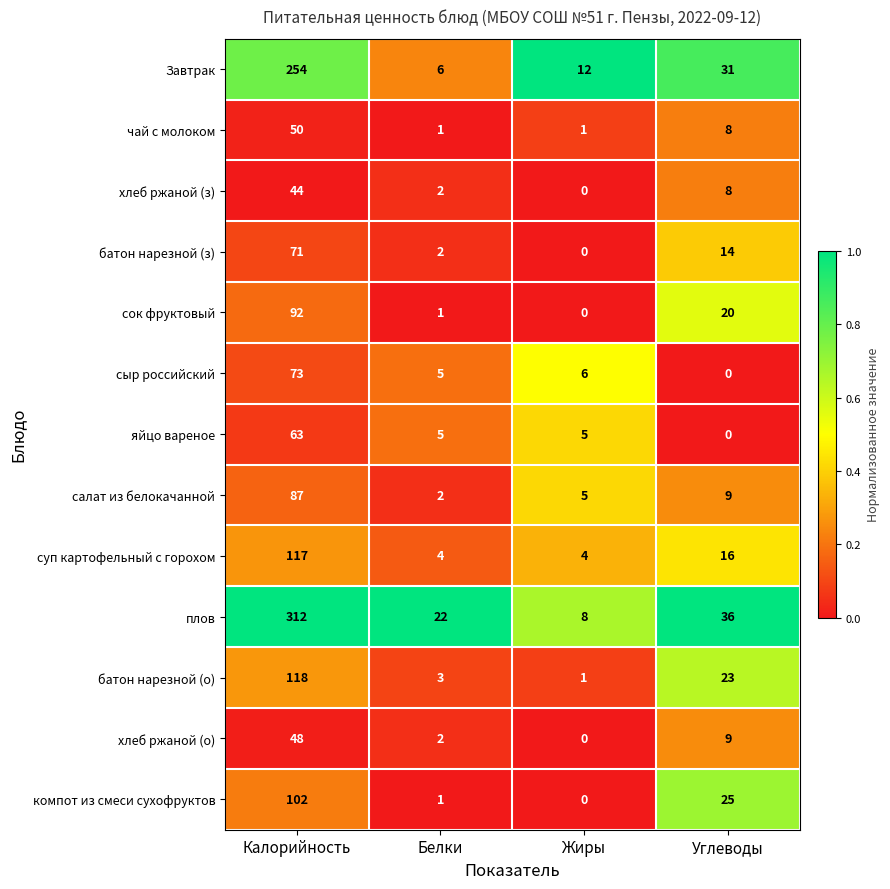

What is the total value across all series at Калорийность?

1431